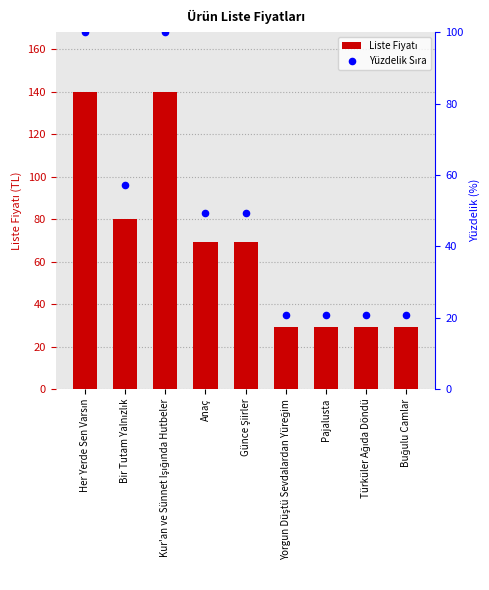

At how many categories does at least one series exceed 52?

5